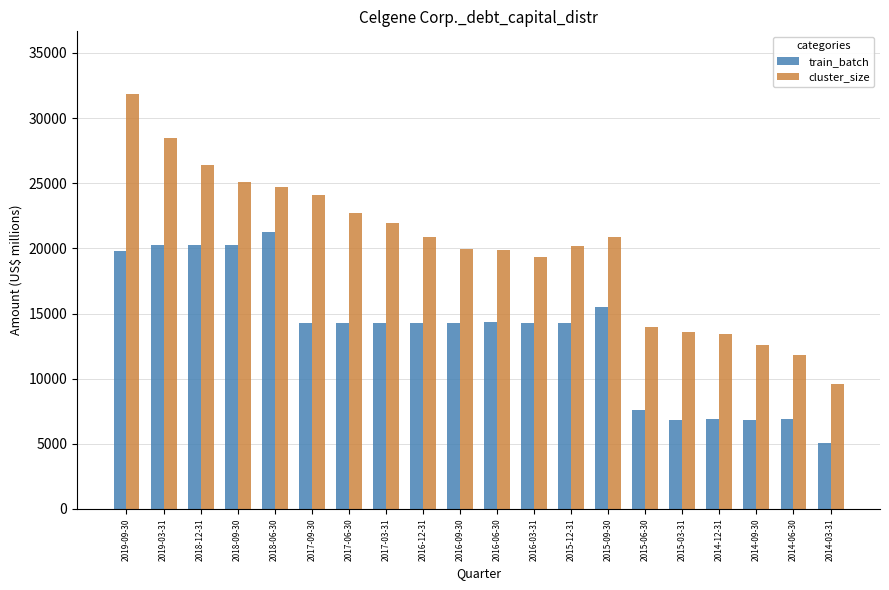

Rank the series by their average value, from highest to lowest.

cluster_size, train_batch